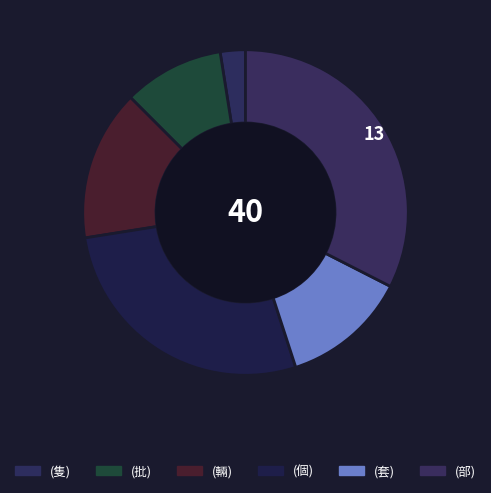

Count the number of slices in the pie.

6